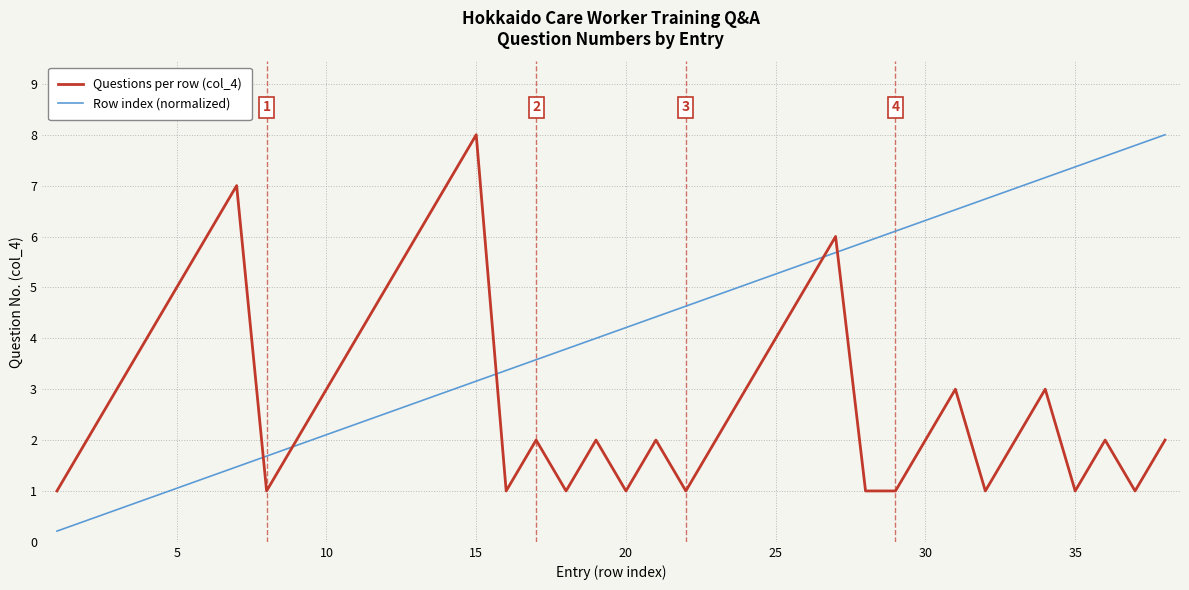

What is the sum of all Row index (normalized) values?

156.0